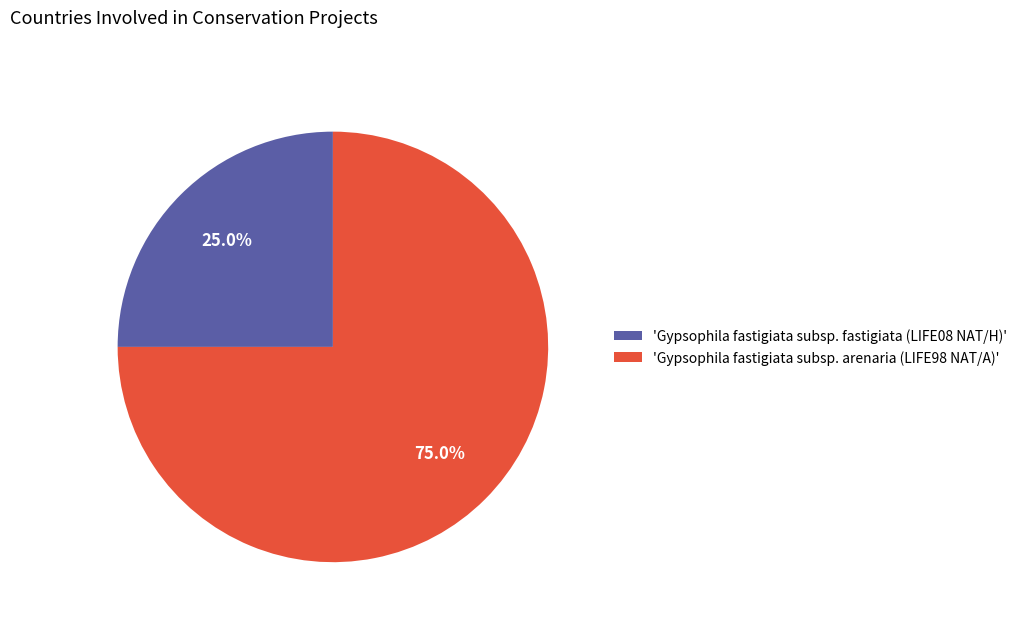

Which category accounts for the majority?

'Gypsophila fastigiata subsp. arenaria (LIFE98 NAT/A)'